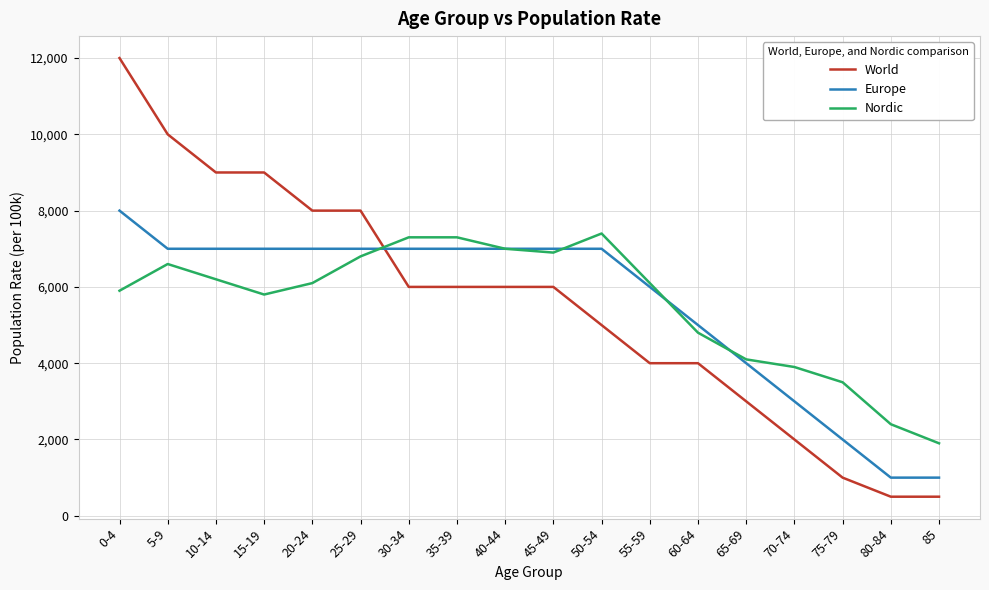

After their last crossing, which series has the higher values: Nordic or Europe?

Nordic